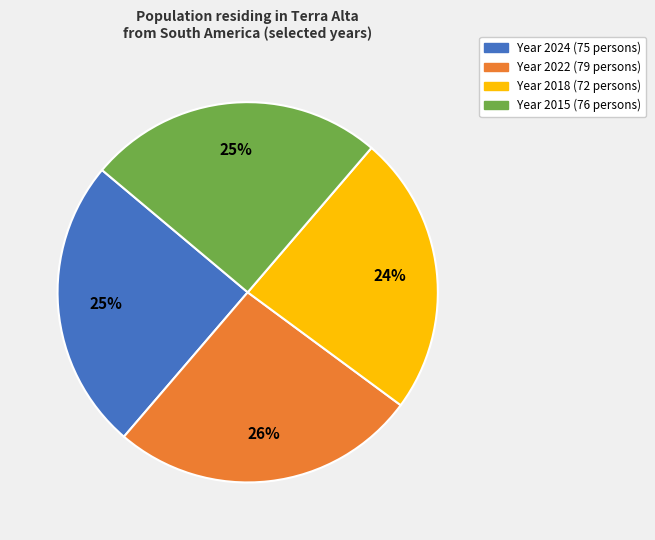

To the nearest percent, what is the average slice percentage?

25%